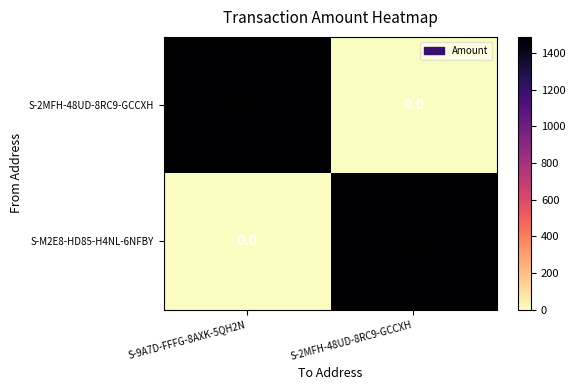

Which series has the largest total across all categories?

S-M2E8-HD85-H4NL-6NFBY